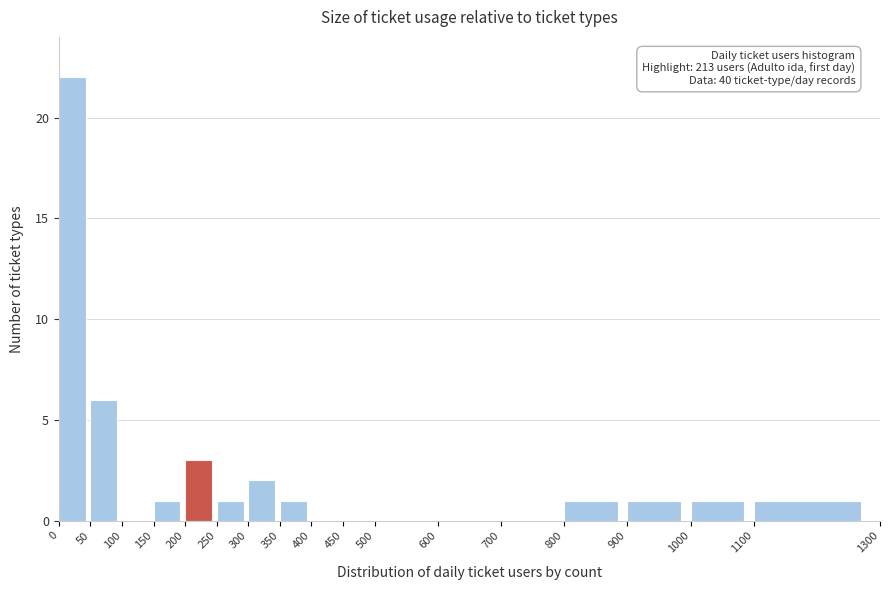

Over which range of the x-axis is the bar tallest?

0 to 50